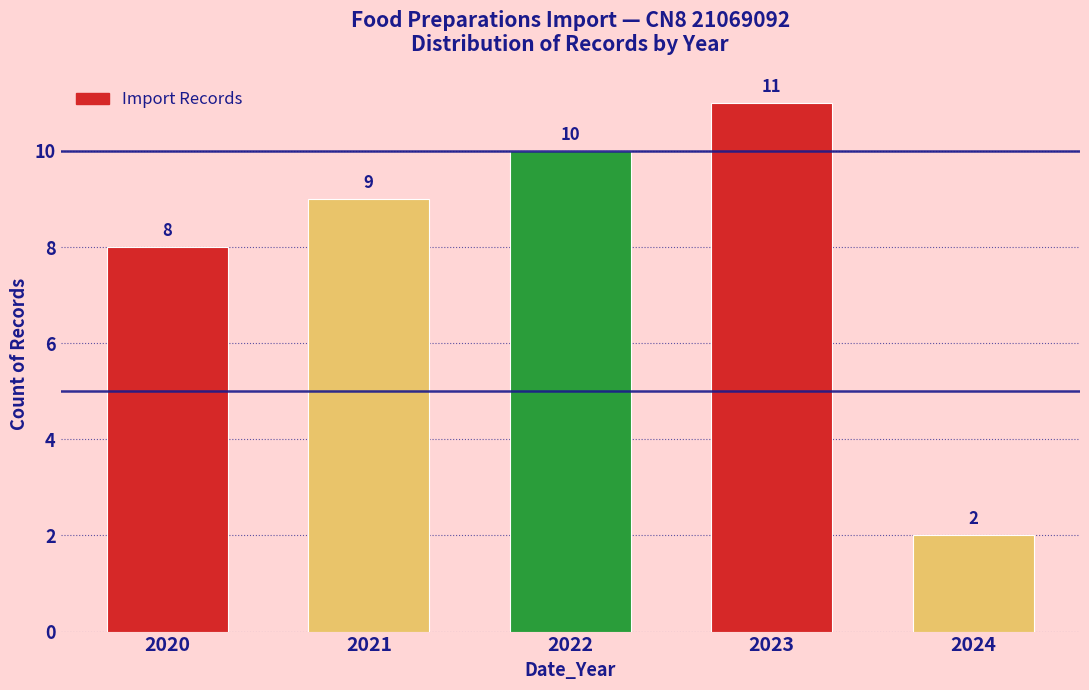

Reading left to right, extract all data points from this chart.

2020=8	2021=9	2022=10	2023=11	2024=2